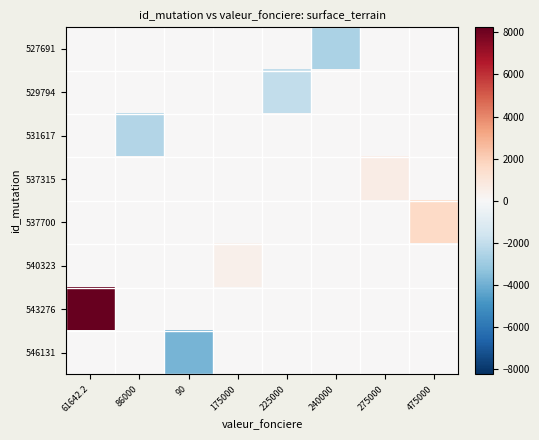

At which category is the sum across all series the highest?

61642.2